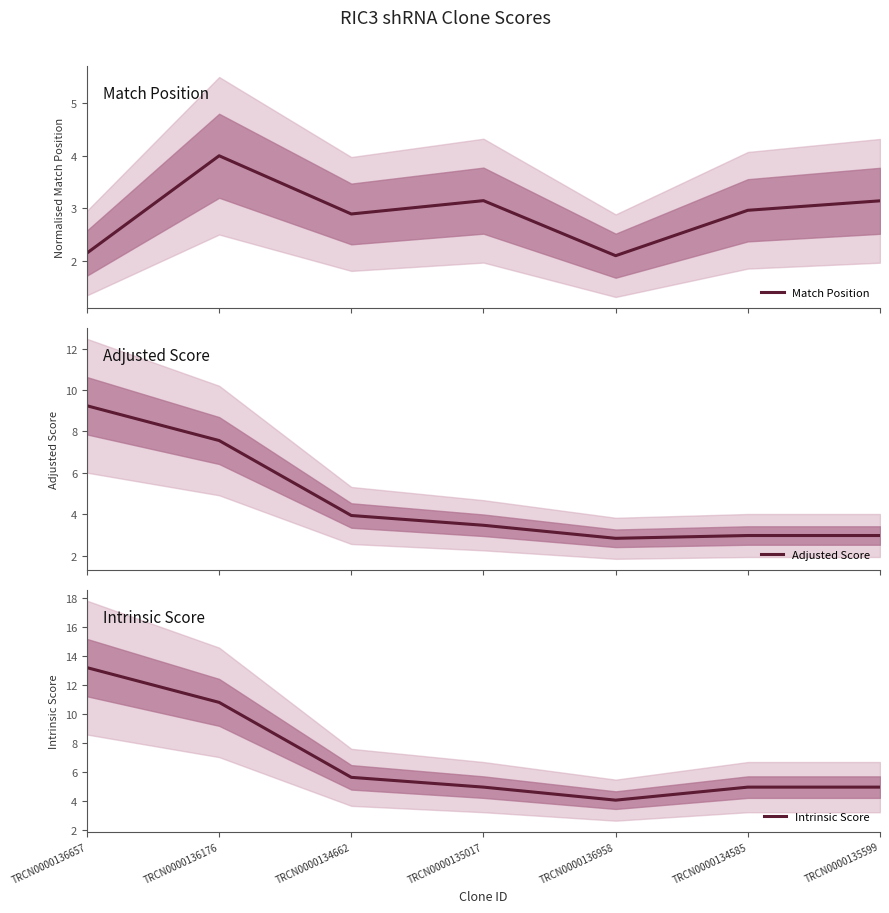

The Adjusted Score series shows 10.7 at TRCN0000136176. True or false?

False